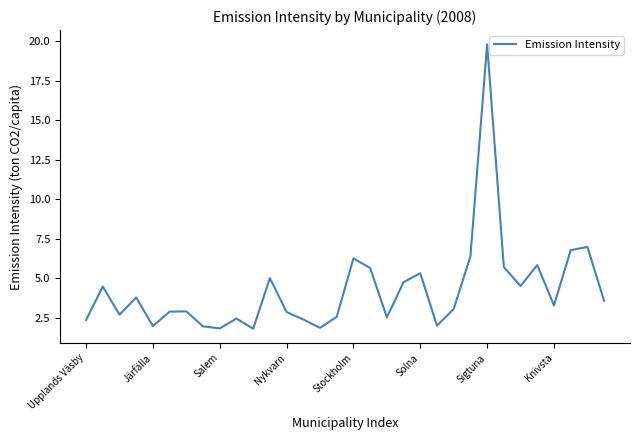

What is the maximum value shown in the chart?

19.8